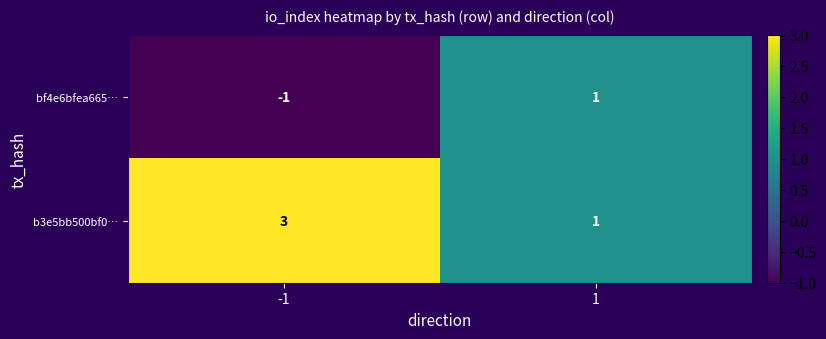

What value does the b3e5bb500bf0… series have at -1?

3